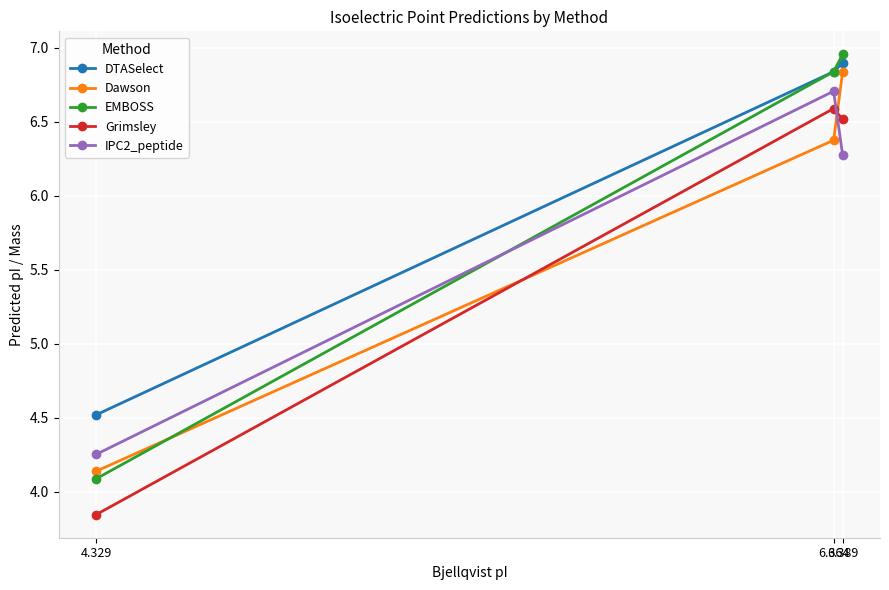

The value of DTASelect at 4.329 is 1.1. True or false?

False